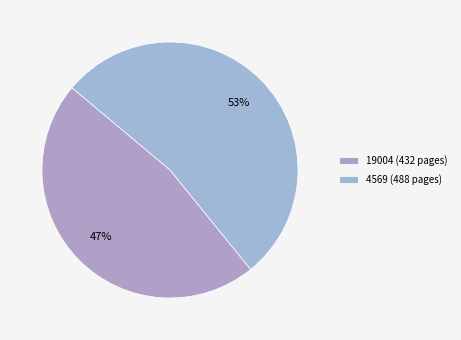

How many slices are in this pie chart?

2